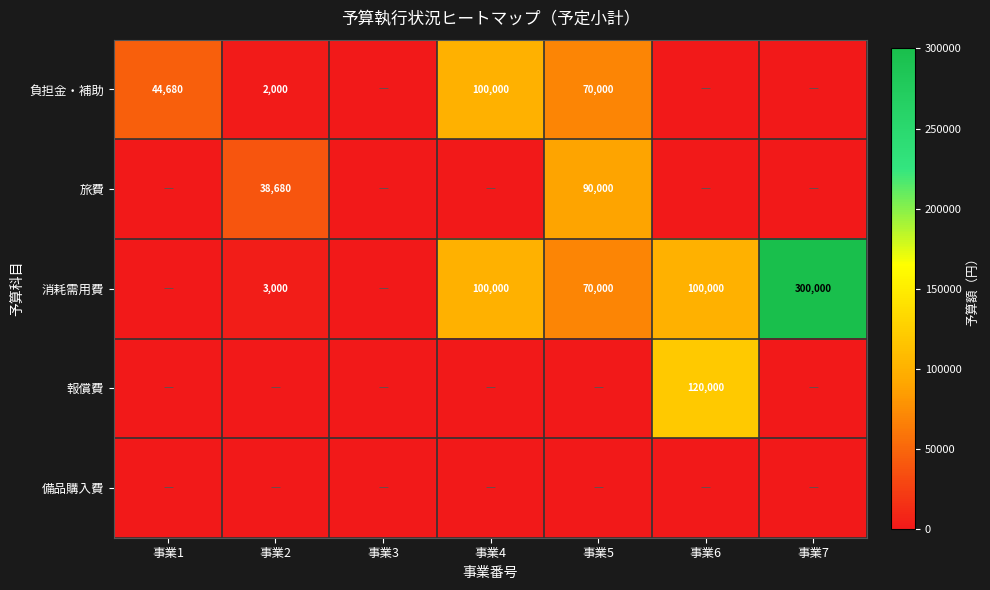

The 消耗需用費 series shows 100000 at 事業6. True or false?

True